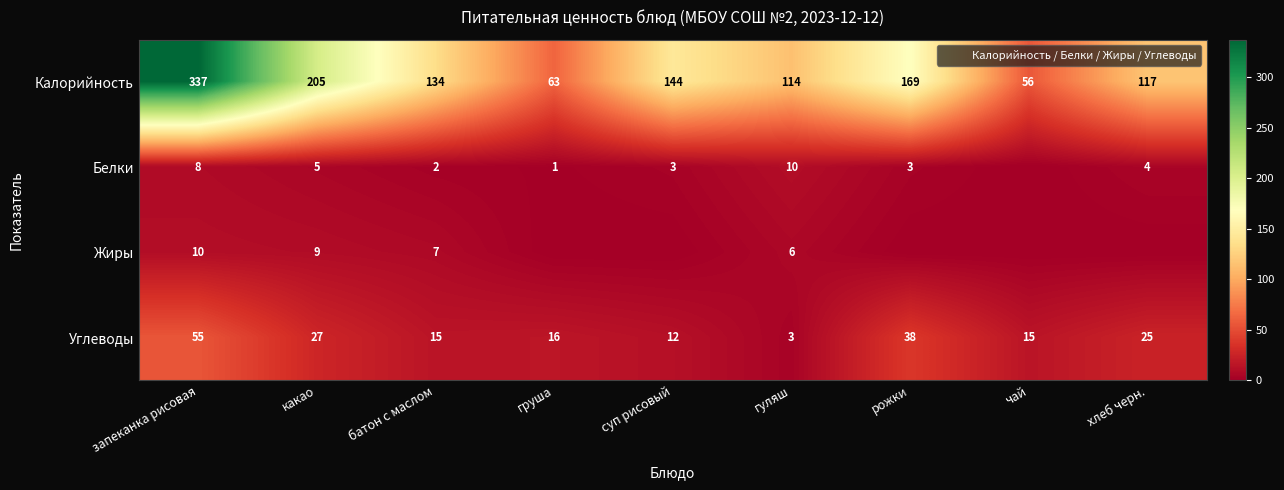

Where does the Калорийность series first go above 134?

запеканка рисовая